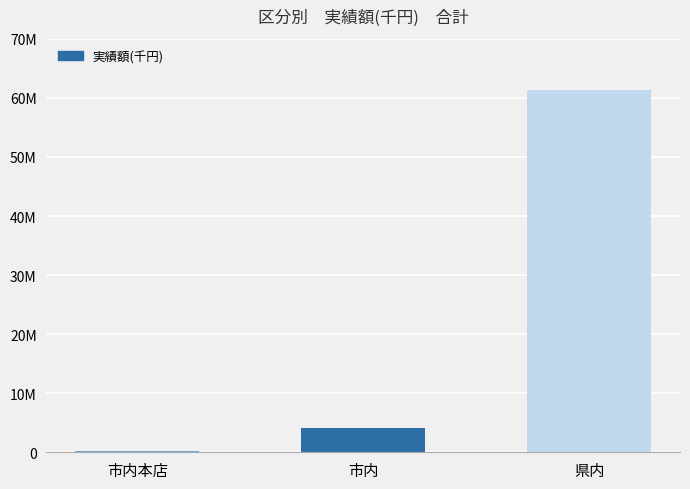

List the labels in order of value, largest first.

県内, 市内, 市内本店